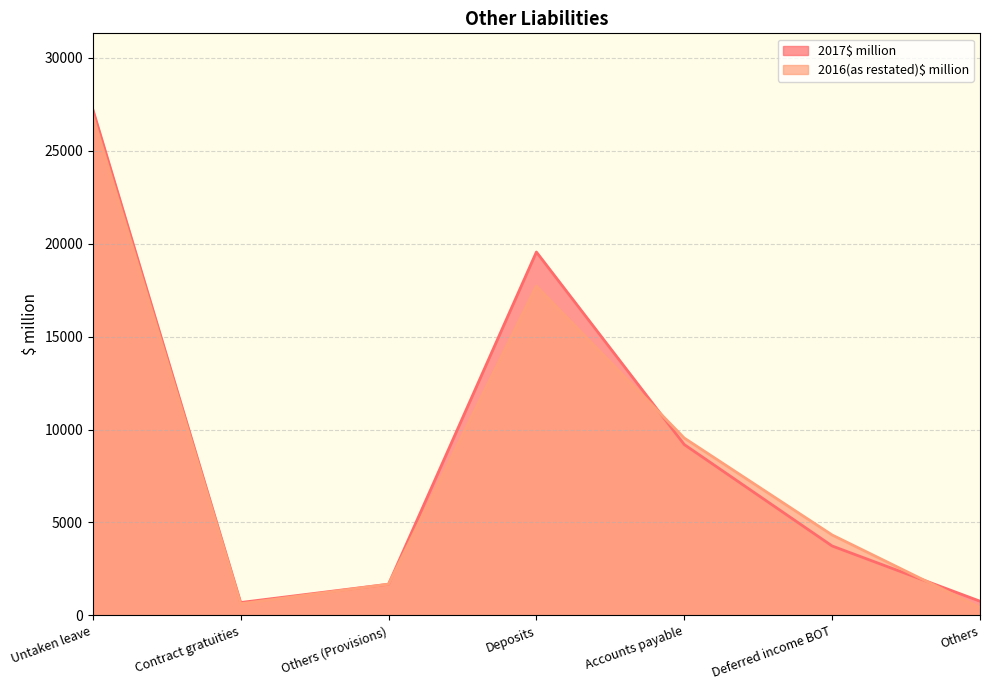

How many data points does each series have?

7